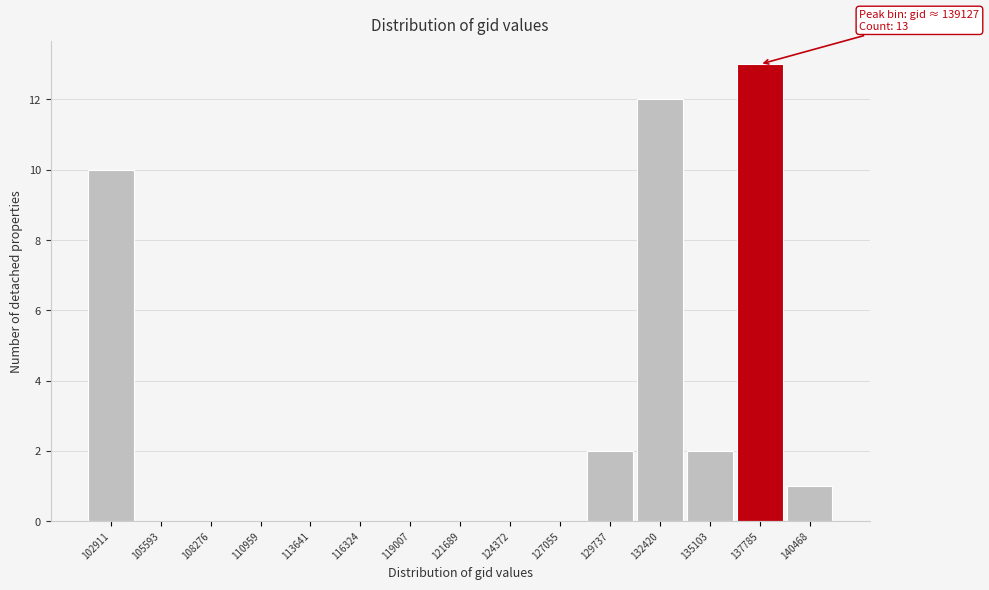

Reading left to right, extract all data points from this chart.

102911=10	105593=0	108276=0	110959=0	113641=0	116324=0	119007=0	121689=0	124372=0	127055=0	129737=2	132420=12	135103=2	137785=13	140468=1